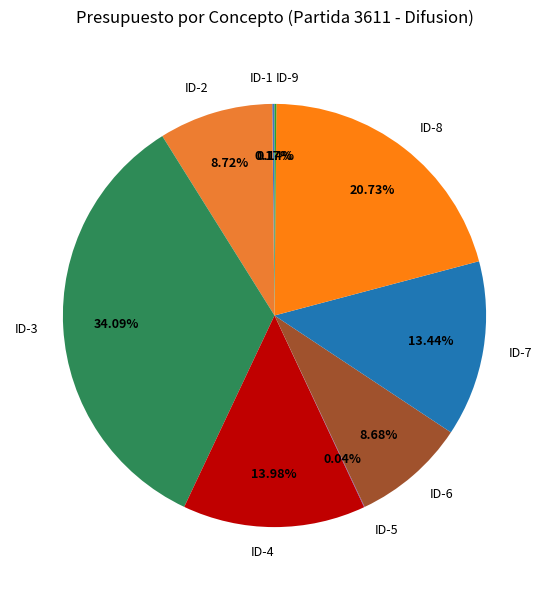

Is ID-8 the majority of the pie?

No